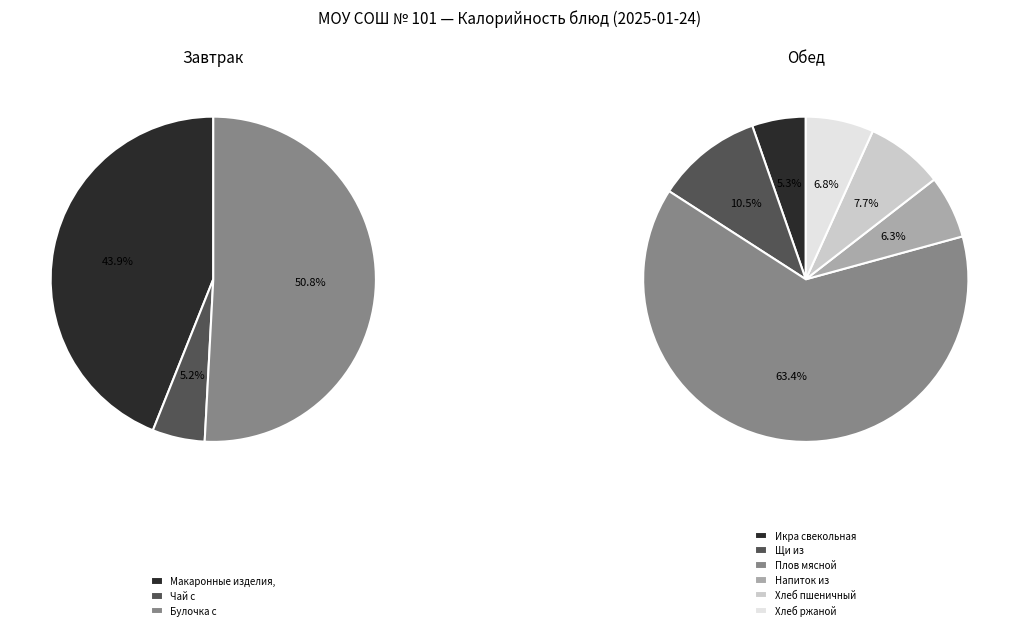

The Плов мясной slice represents 29% of the pie. True or false?

False